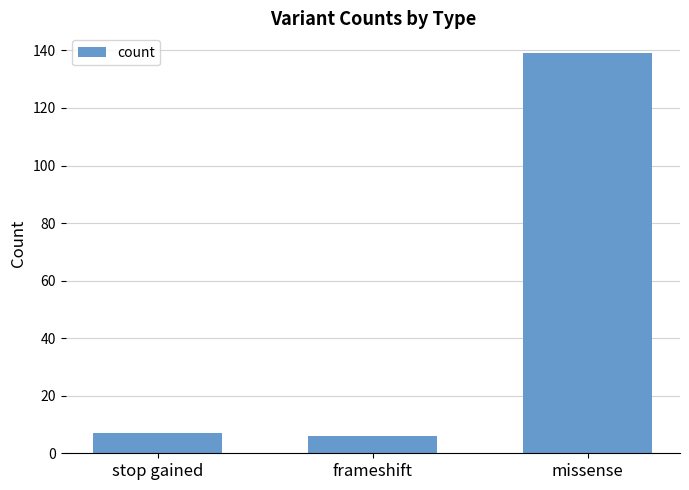

What is the difference between the maximum and second lowest values?

132